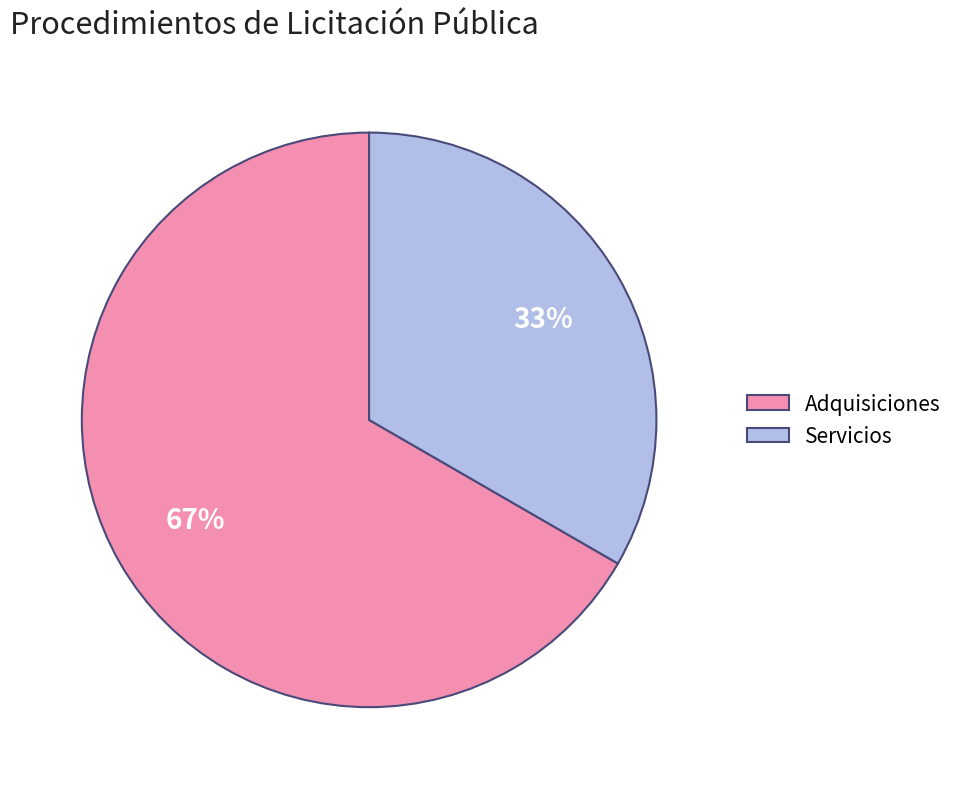

Is there any slice that represents more than half of the pie?

Yes